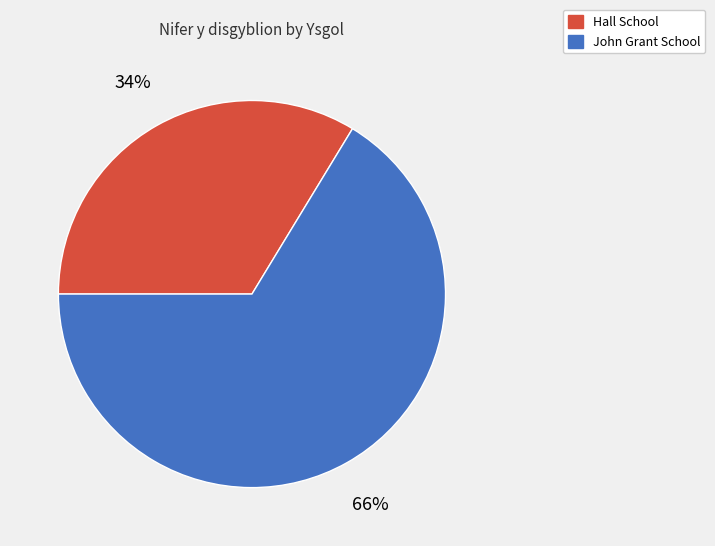

Which category has the biggest portion of the pie?

John Grant School